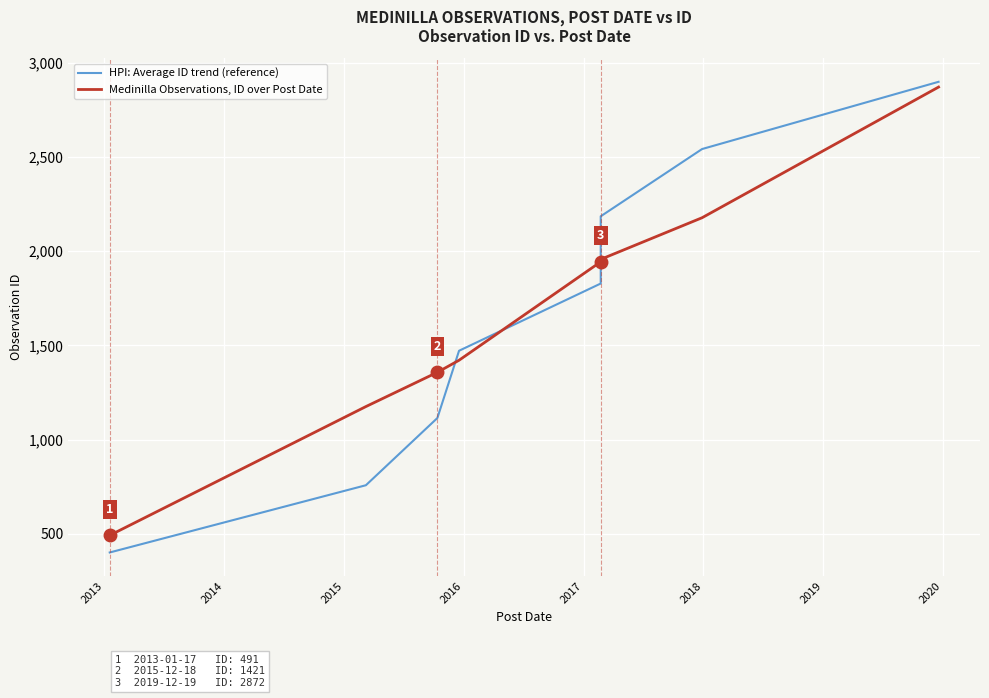

What is the average value of the Medinilla Observations, ID over Post Date series?

1674.4